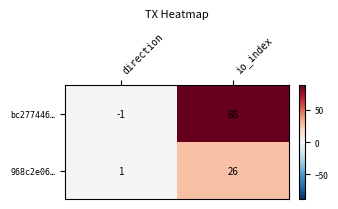

What value does the 968c2e06… series have at io_index, to the nearest 10?

30